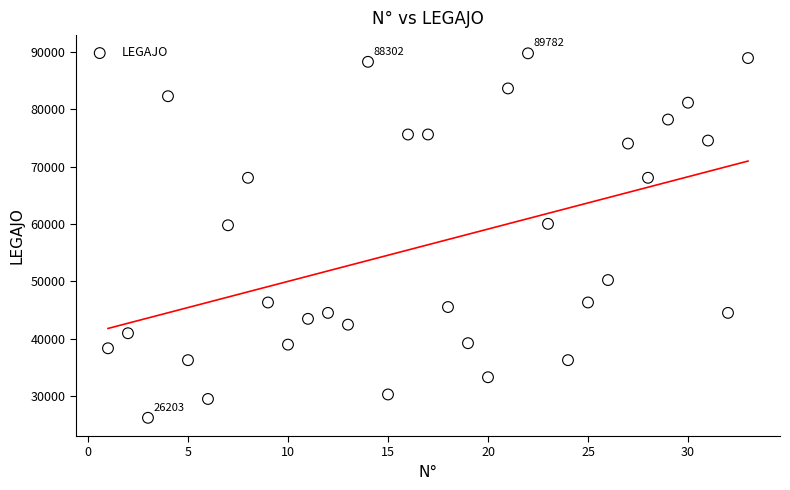

What is the range of X values (max minus min)?

32